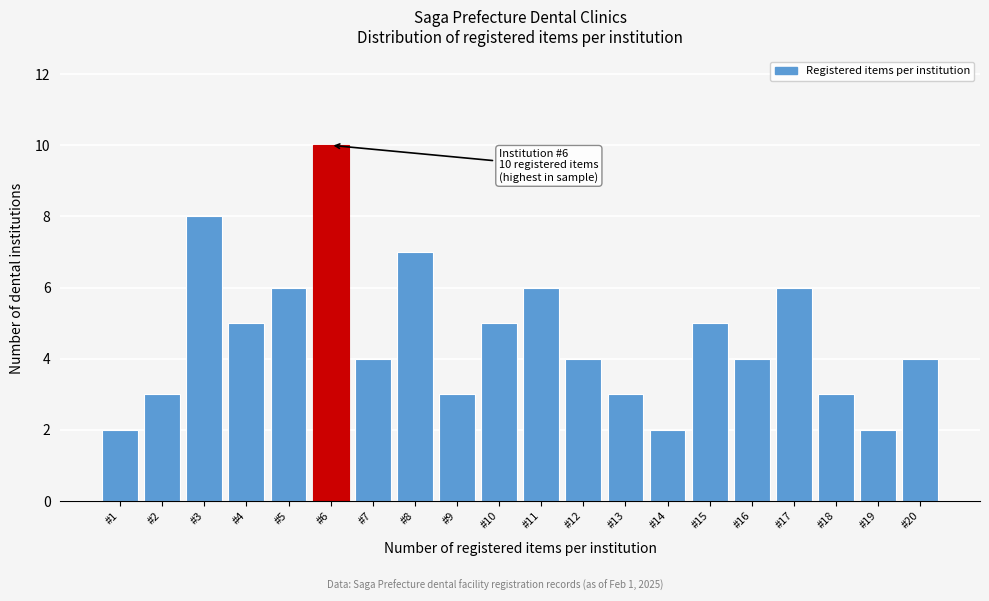

Reading left to right, transcribe all the data shown in this chart.

#1=2	#2=3	#3=8	#4=5	#5=6	#6=10	#7=4	#8=7	#9=3	#10=5	#11=6	#12=4	#13=3	#14=2	#15=5	#16=4	#17=6	#18=3	#19=2	#20=4